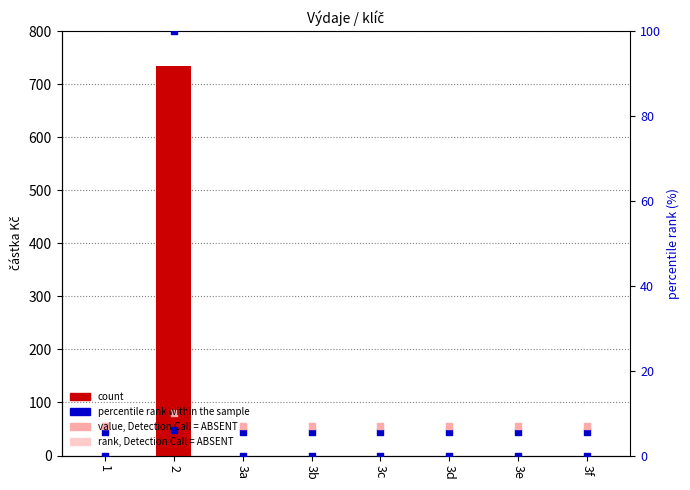

Which series contains the lowest Y value?

částka Kč